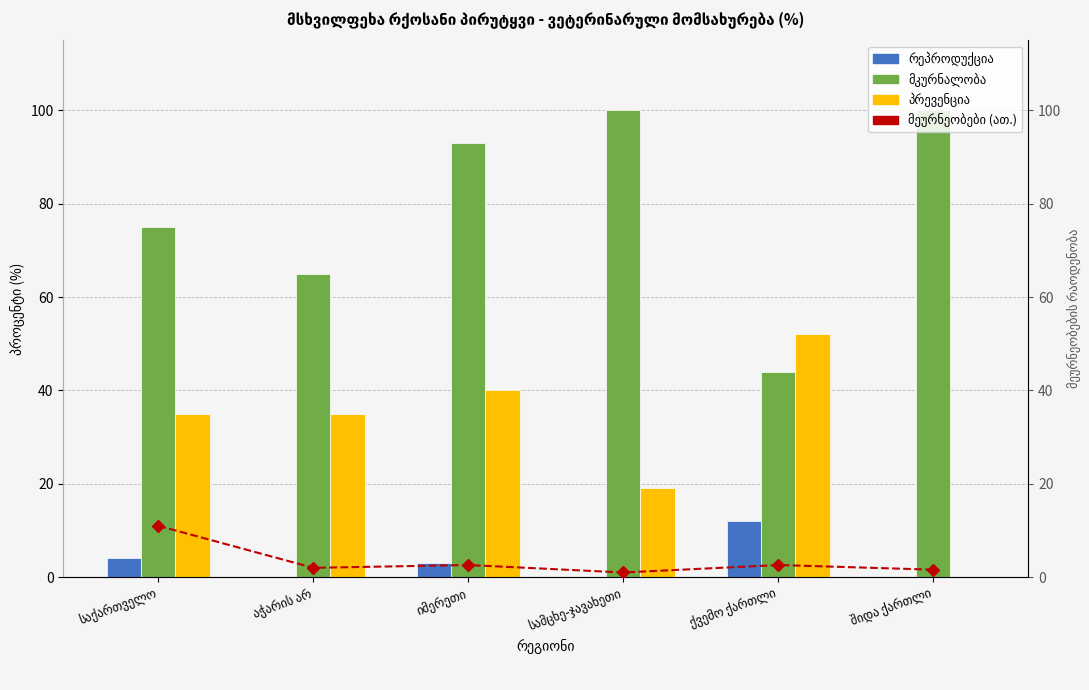

Rank the categories by მეურნეობები (ათ.) value from lowest to highest.

სამცხე-ჯავახეთი, შიდა ქართლი, აჭარის არ, იმერეთი, ქვემო ქართლი, საქართველო